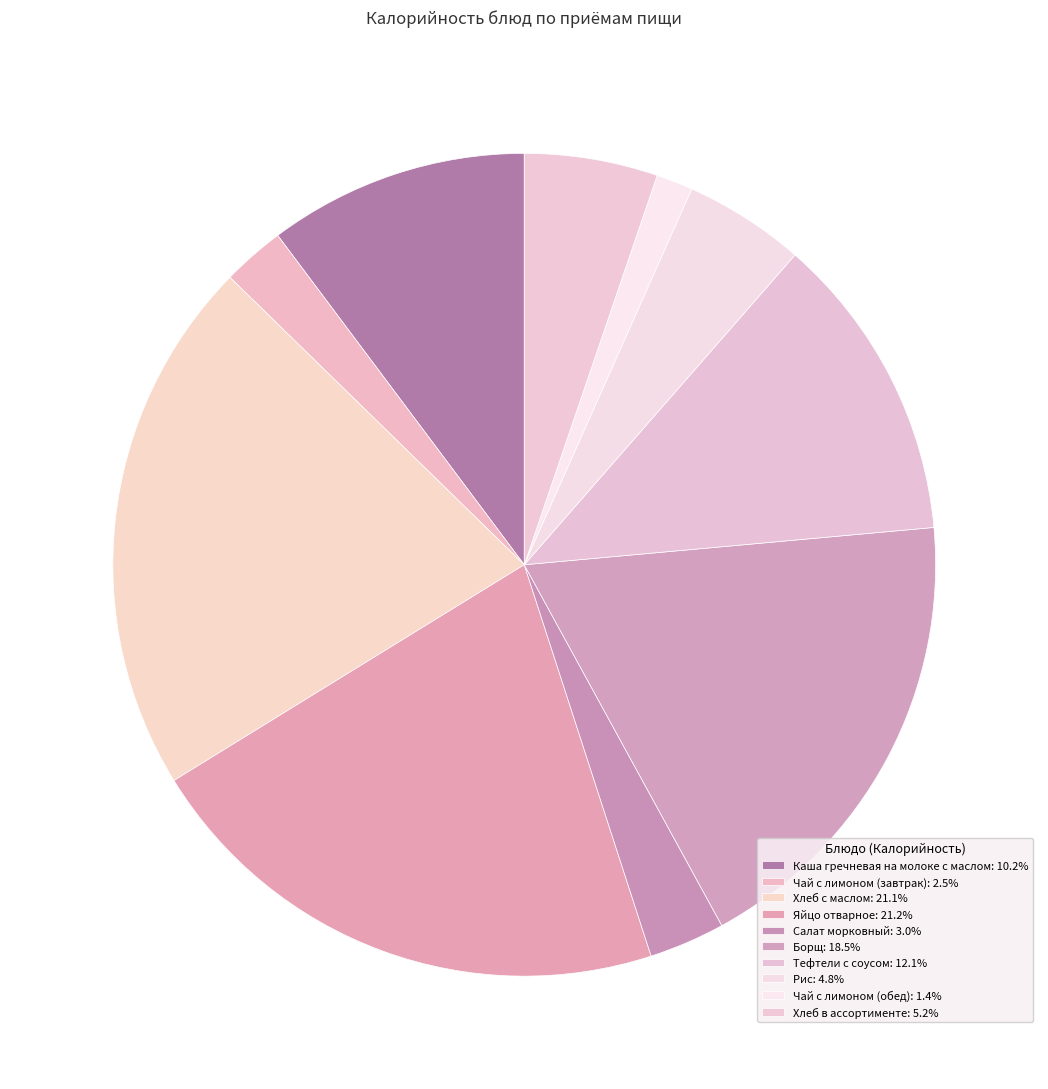

To the nearest percent, what is the difference between the Борщ and Каша гречневая на молоке с маслом slice percentages?

8%